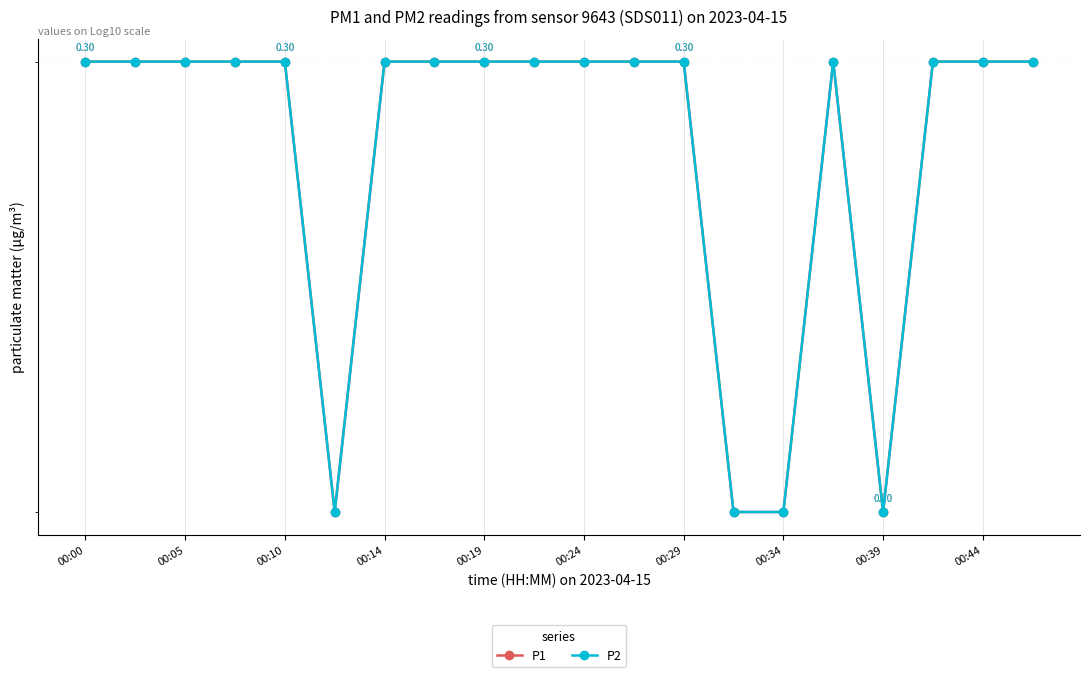

In P1, how many points are higher than both neighbors (excluding endpoints)?

1